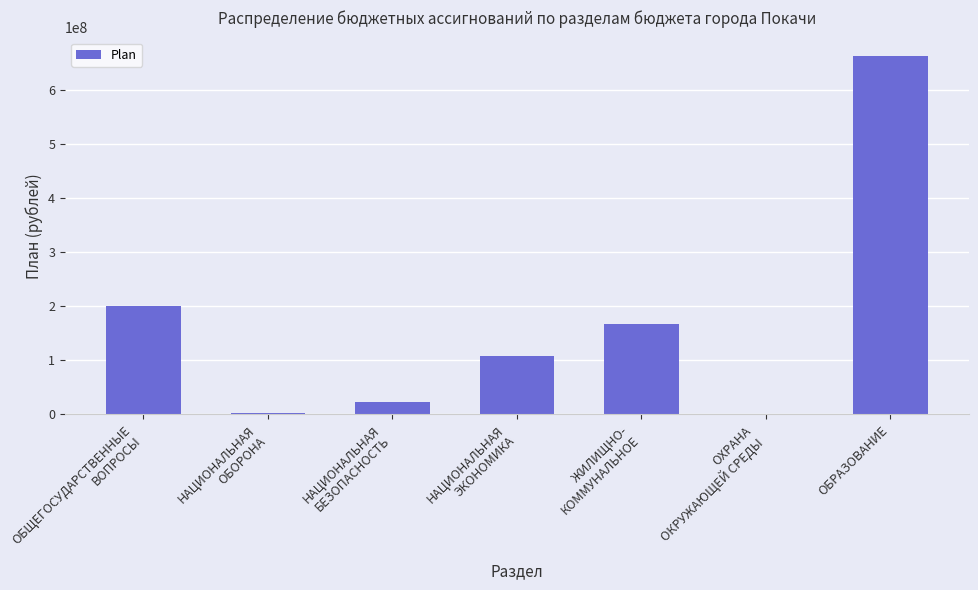

What is the greatest value displayed?

663693020.8